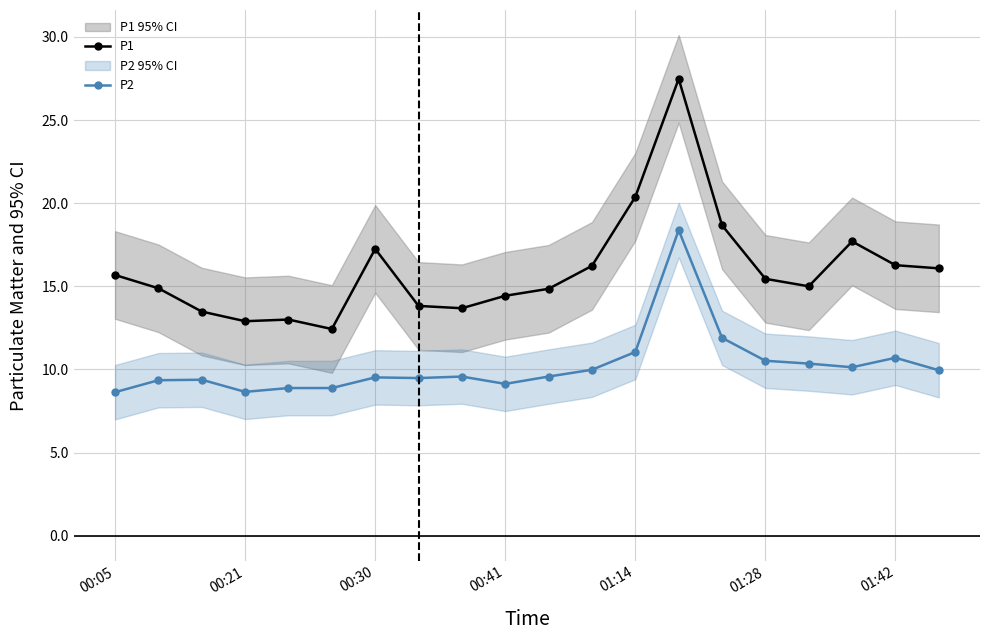

True or false: P1 and P2 cross at least once.

False